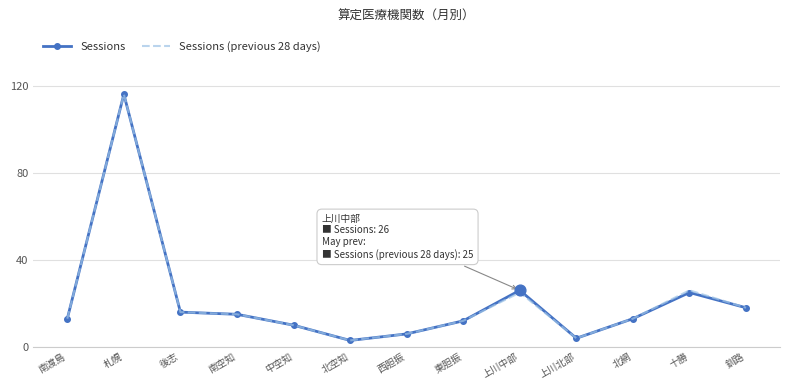

What is the total value across all series at 北空知?

6